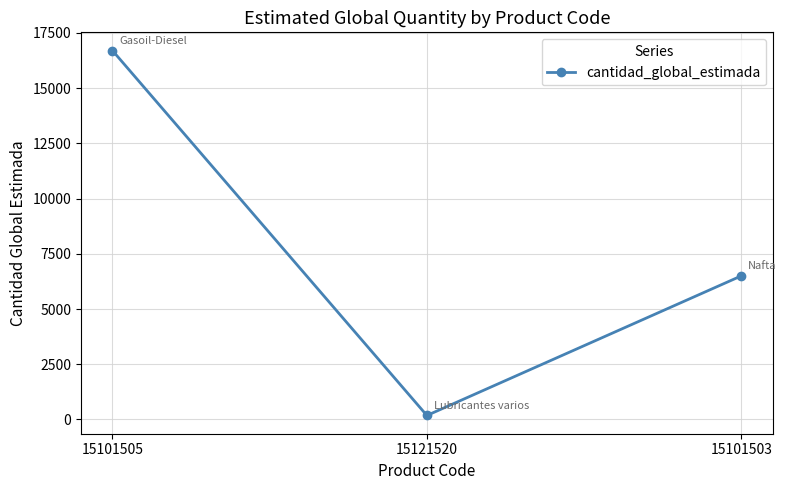

What is the change in value from 15121520 to 15101503?

+6320